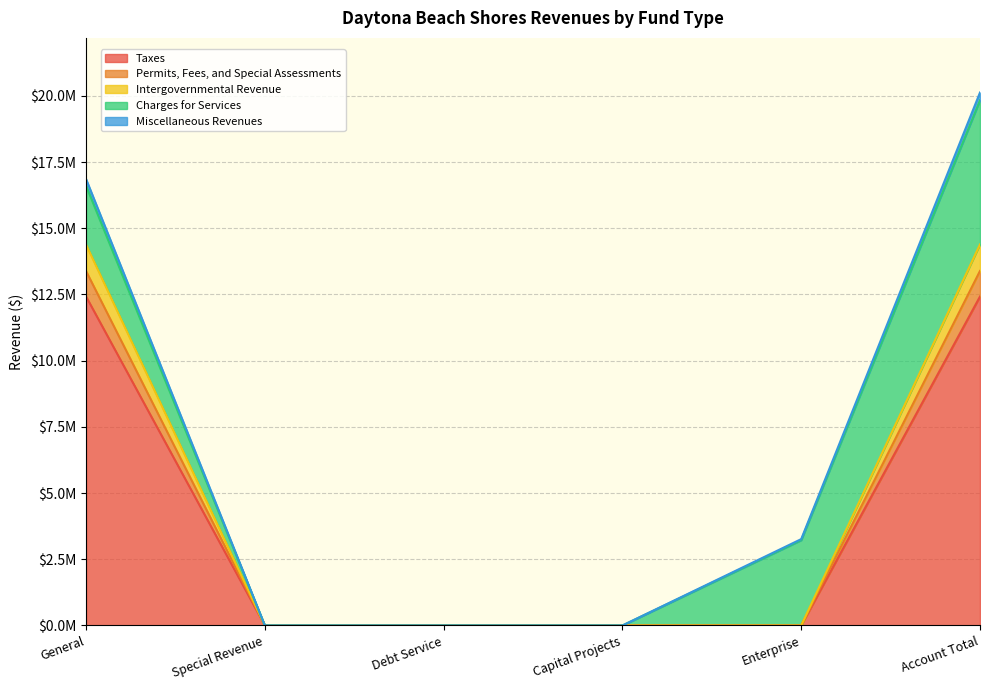

What is the label of the 4th point from the left?

Capital Projects